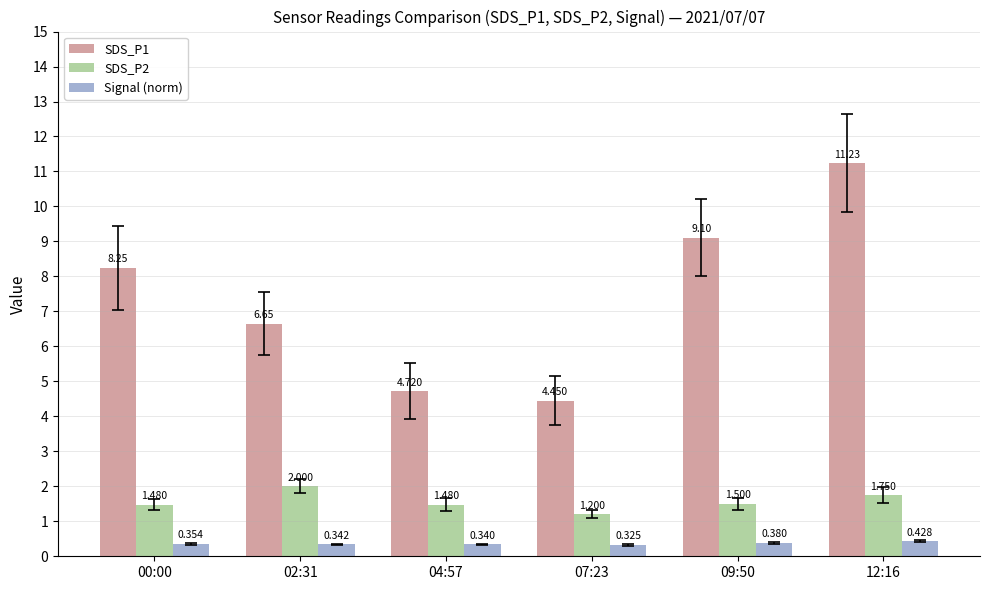

How many bars are there in each group?

3